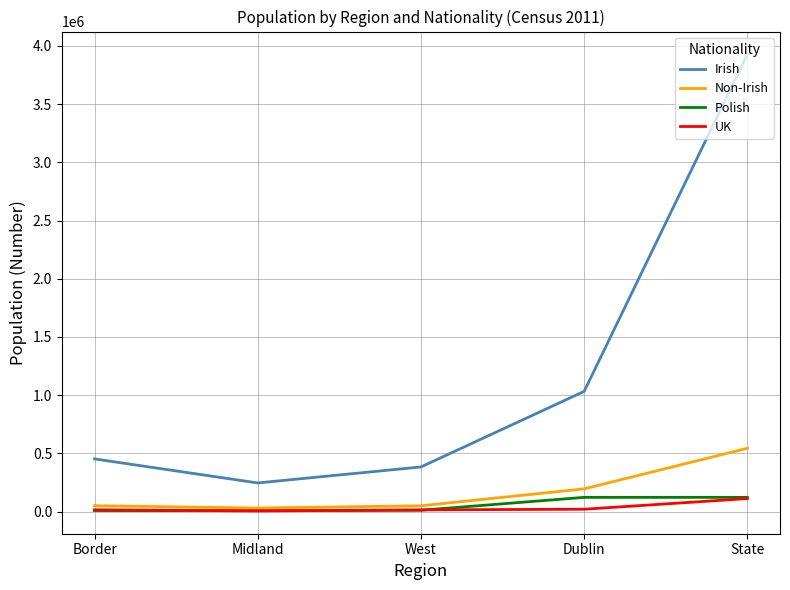

At which category does the chart reach its peak across all series?

State